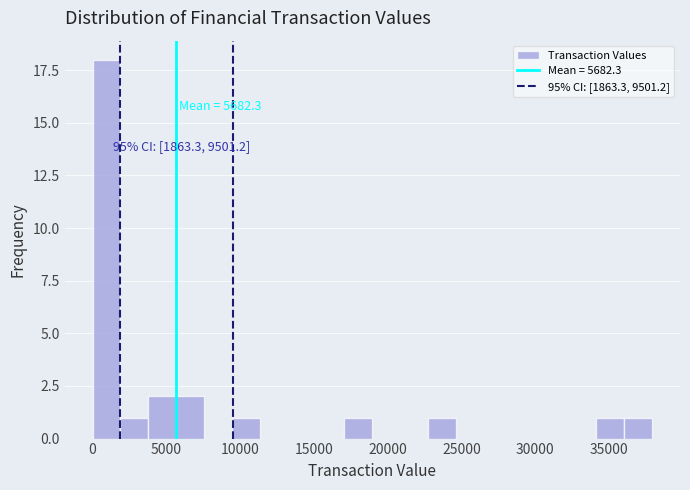

Around what value on the x-axis is the tallest bar? Give the approximate position of its centre, as read against the axis.

1000